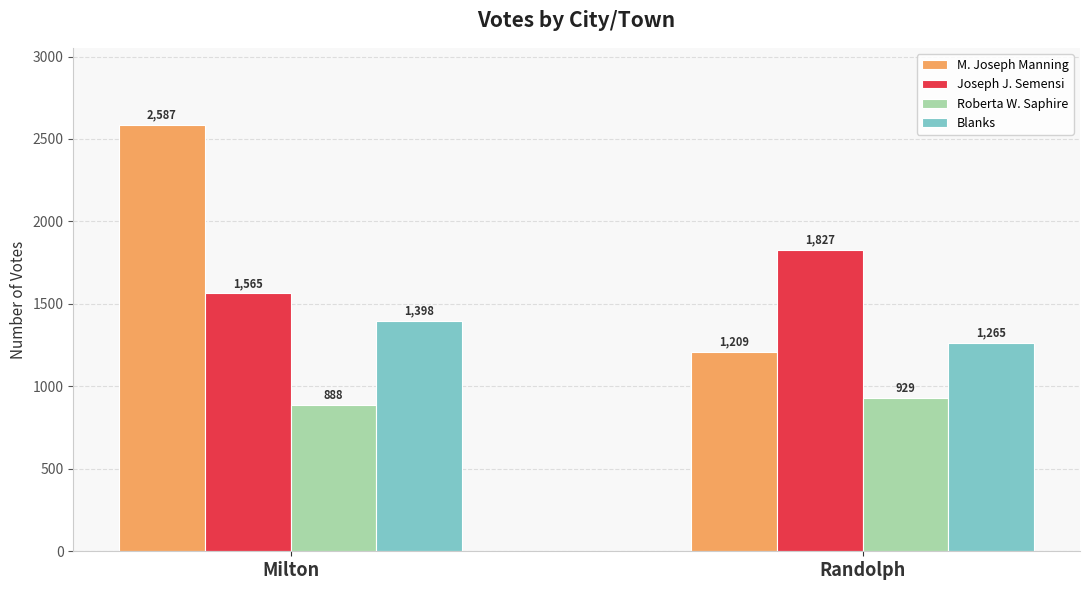

Which series has the widest spread of values?

M. Joseph Manning